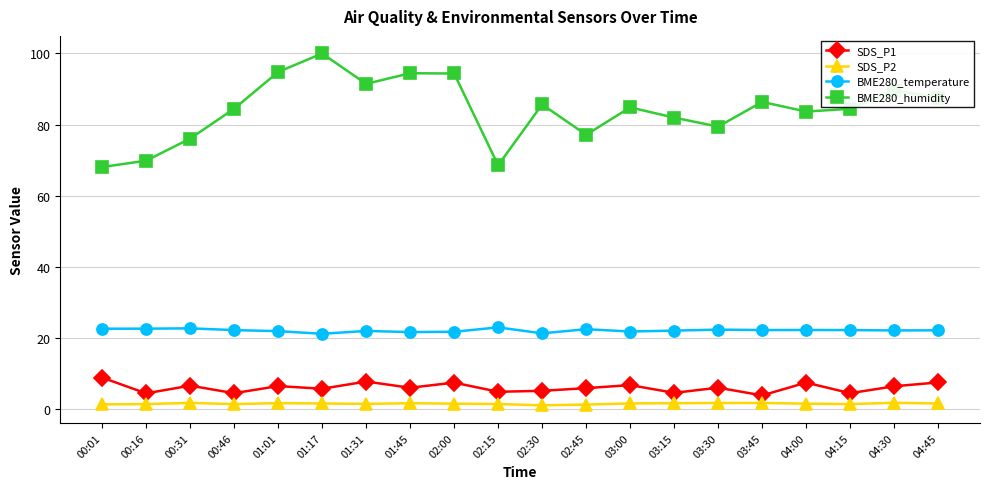

What is the average value of the BME280_humidity series?

84.1